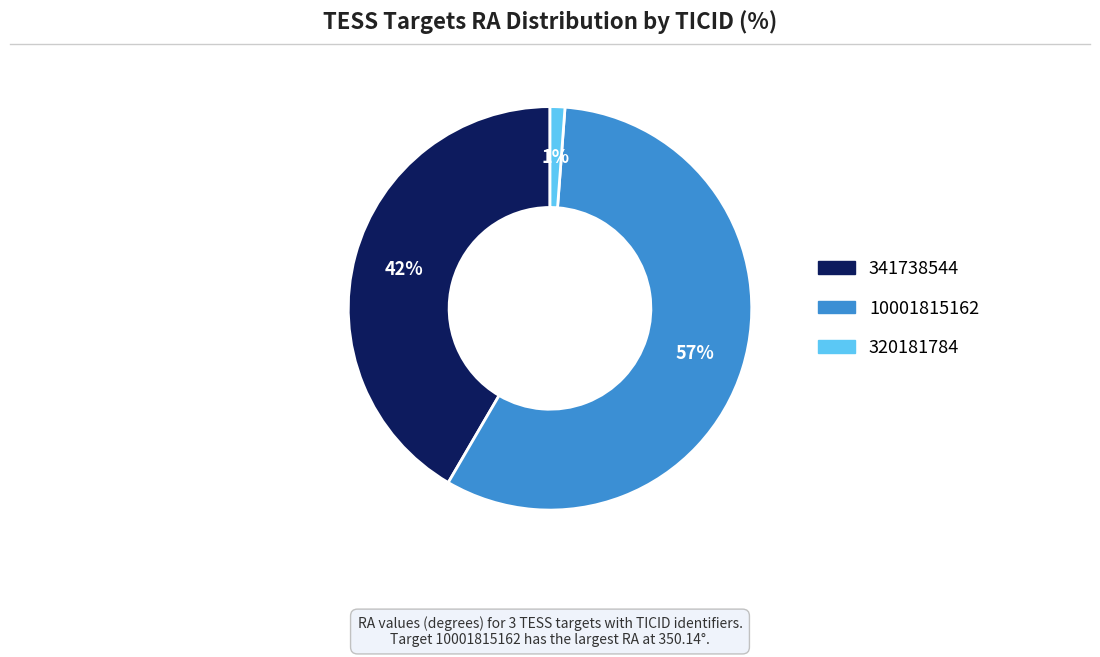

Is 320181784 the majority of the pie?

No